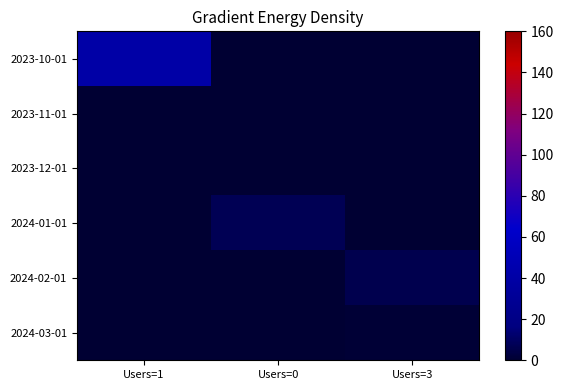

Reading left to right, extract all data points from this chart.

2023-10-01: Users=1=40	Users=0=0	Users=3=0
2023-11-01: Users=1=0	Users=0=0	Users=3=0
2023-12-01: Users=1=0	Users=0=0	Users=3=0
2024-01-01: Users=1=0	Users=0=7	Users=3=0
2024-02-01: Users=1=0	Users=0=0	Users=3=6
2024-03-01: Users=1=0	Users=0=0	Users=3=1